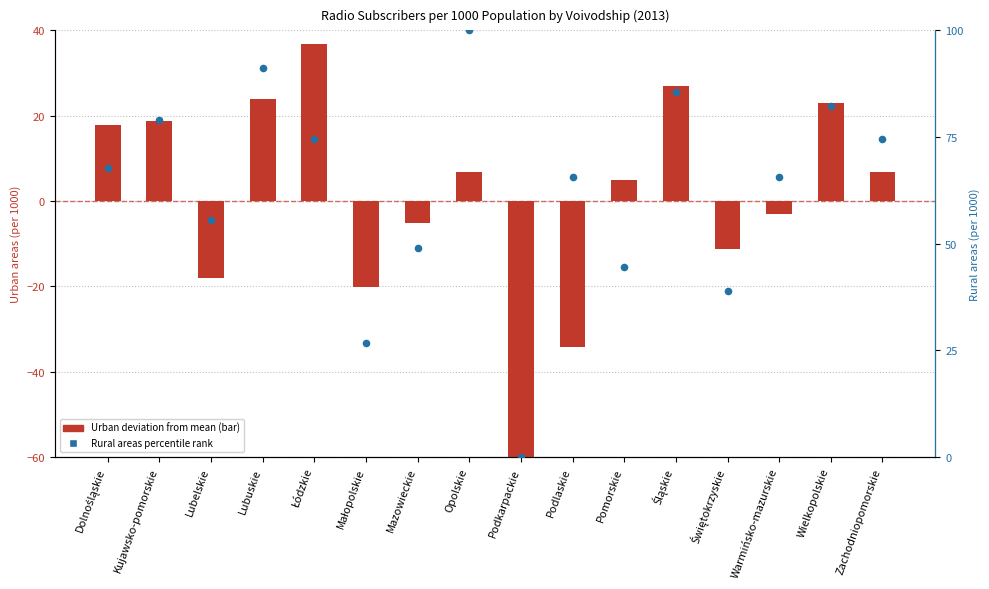

Which series reaches the maximum Y coordinate?

Rural areas (per 1000)